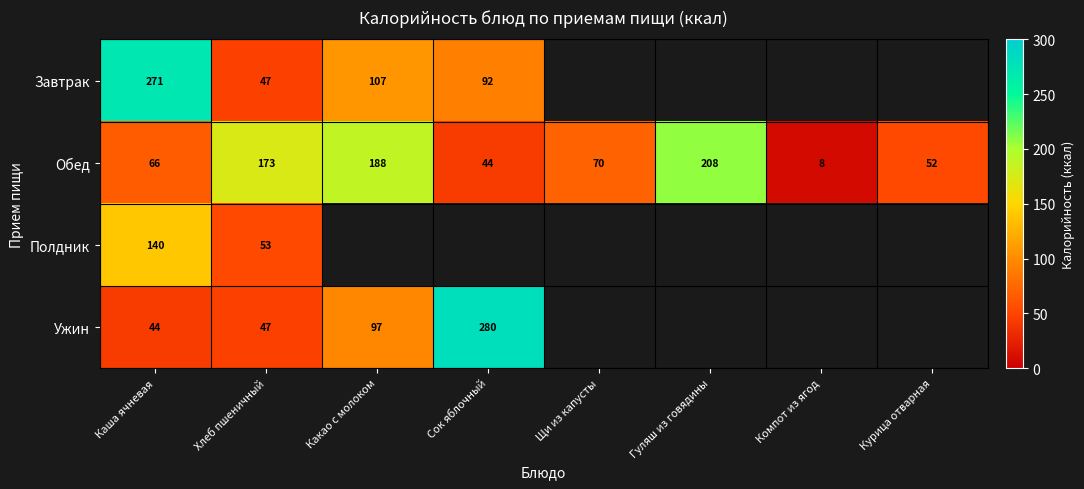

What is the difference between the Завтрак values at Хлеб пшеничный and Каша ячневая?

224.0